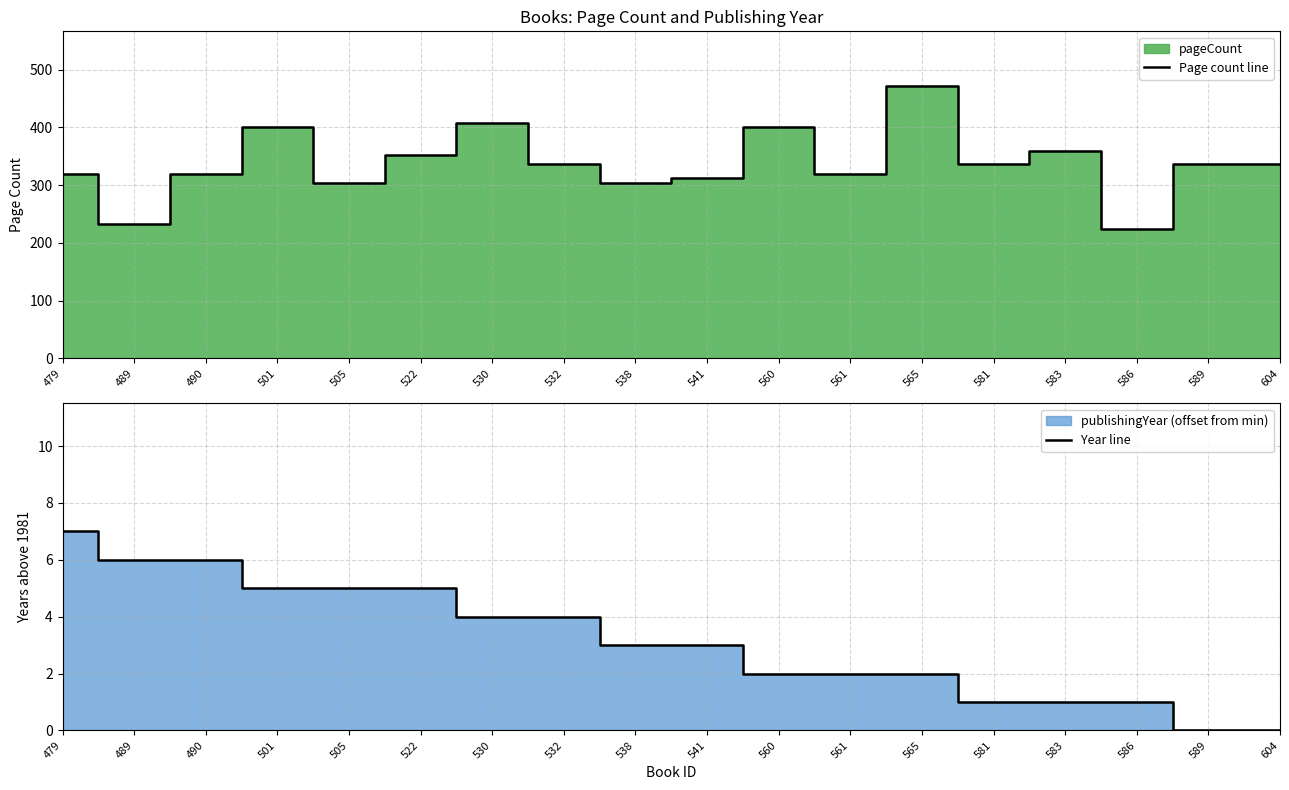

Does the chart display data point markers on the line(s)?

No